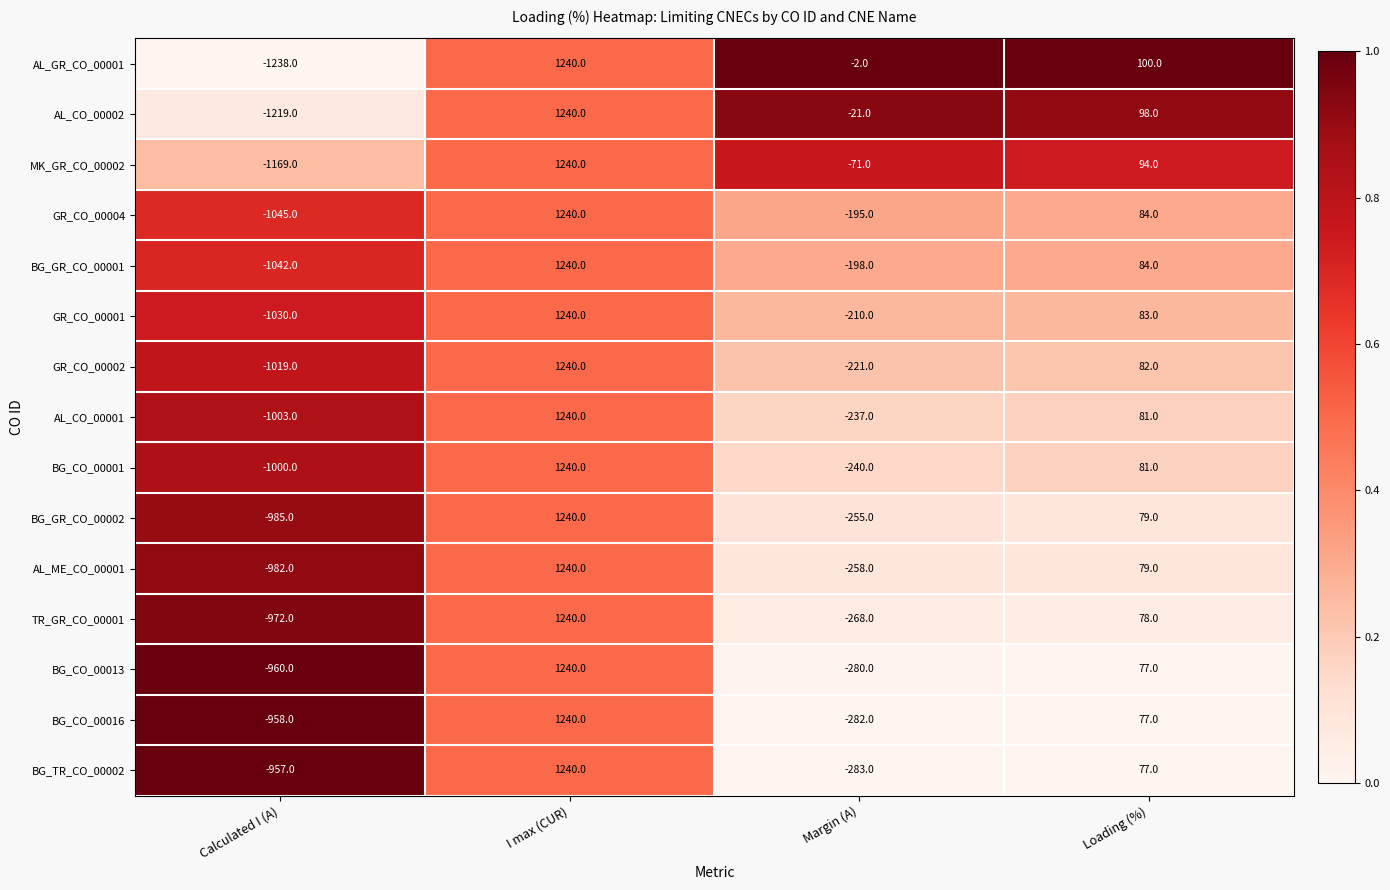

What is the difference between the BG_CO_00016 values at Margin (A) and I max (CUR)?

1522